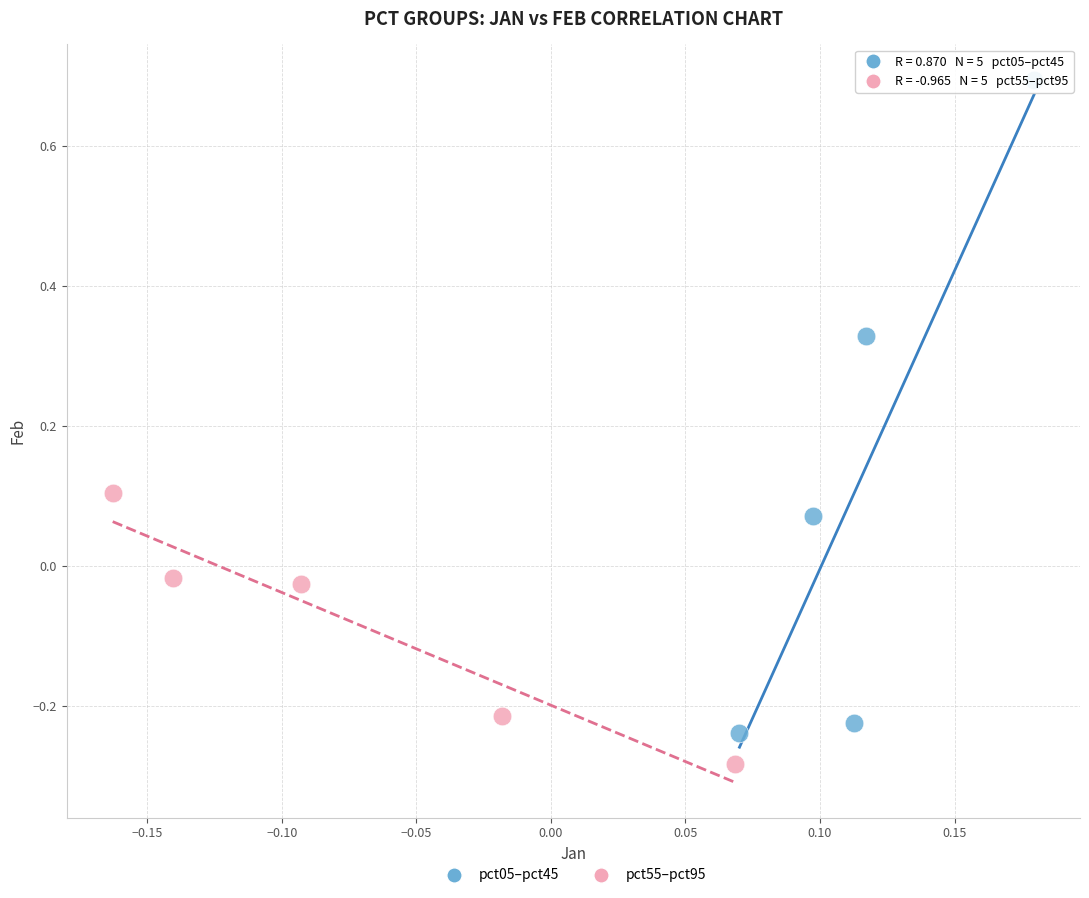

Which series has the widest spread of Y values?

pct05–pct45